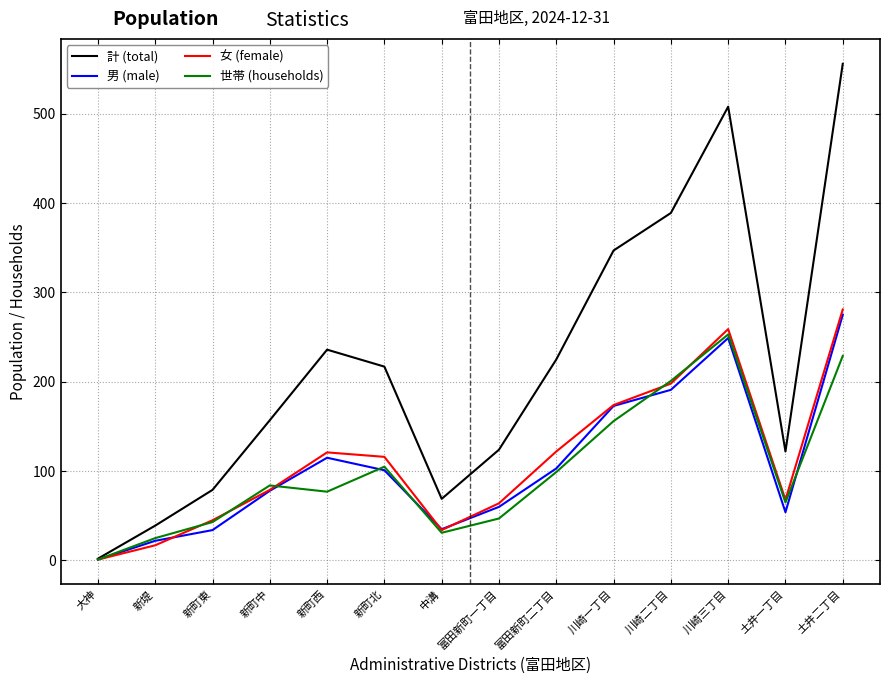

True or false: 世帯 (households) has a value of 201 at 川崎二丁目.

True